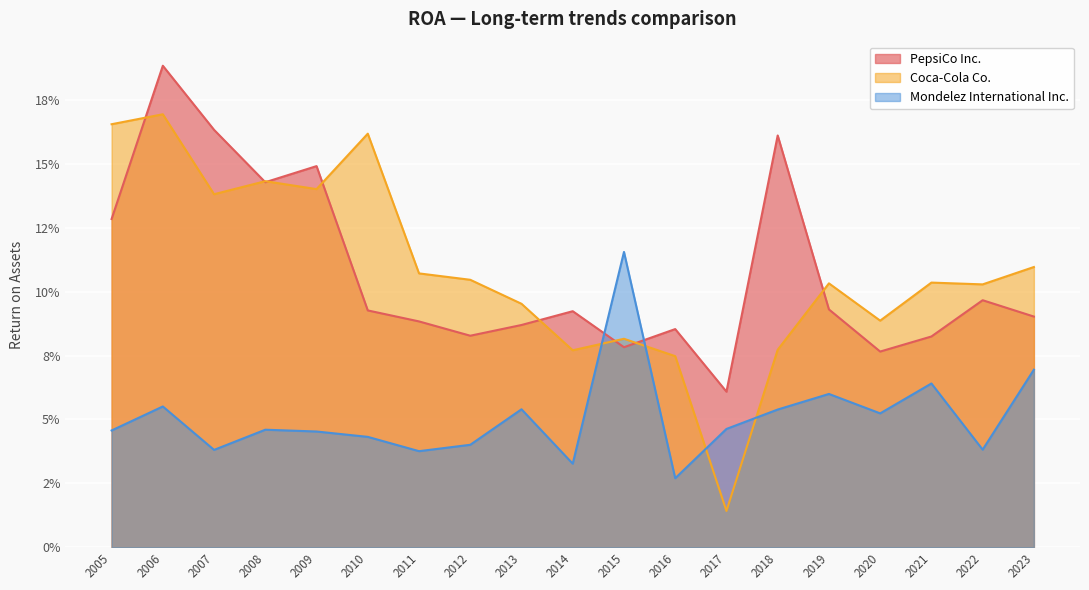

How many interior local valleys does the Coca-Cola Co. series have?

6